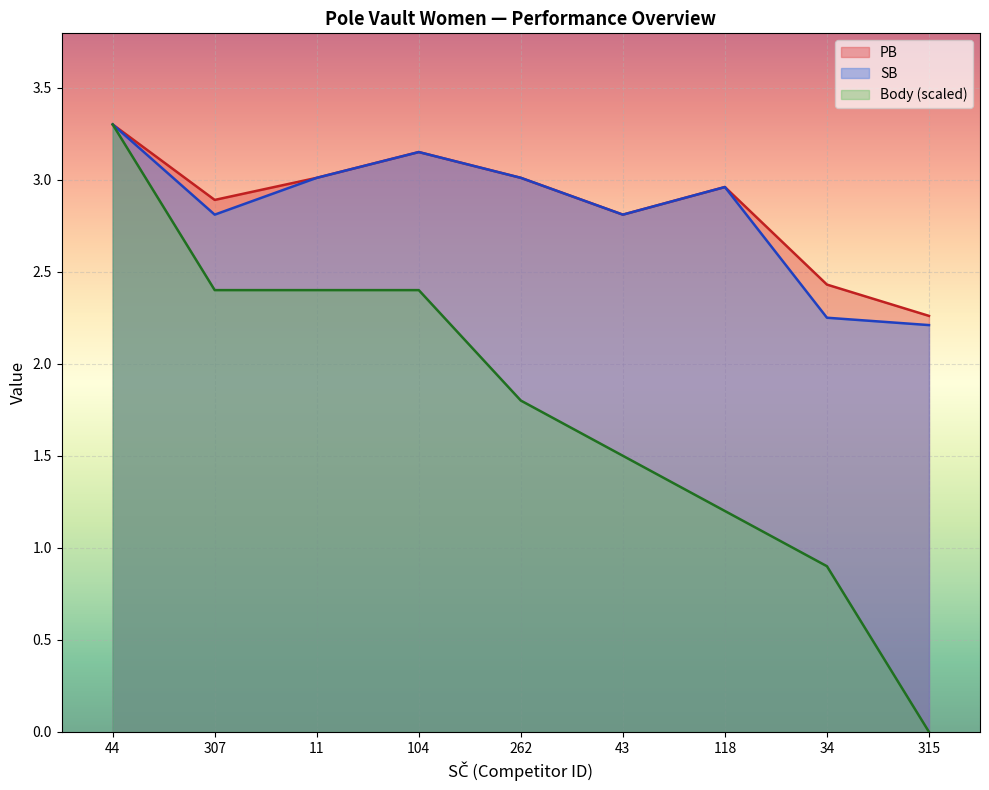

Where is SB nearest to the value 2?

315